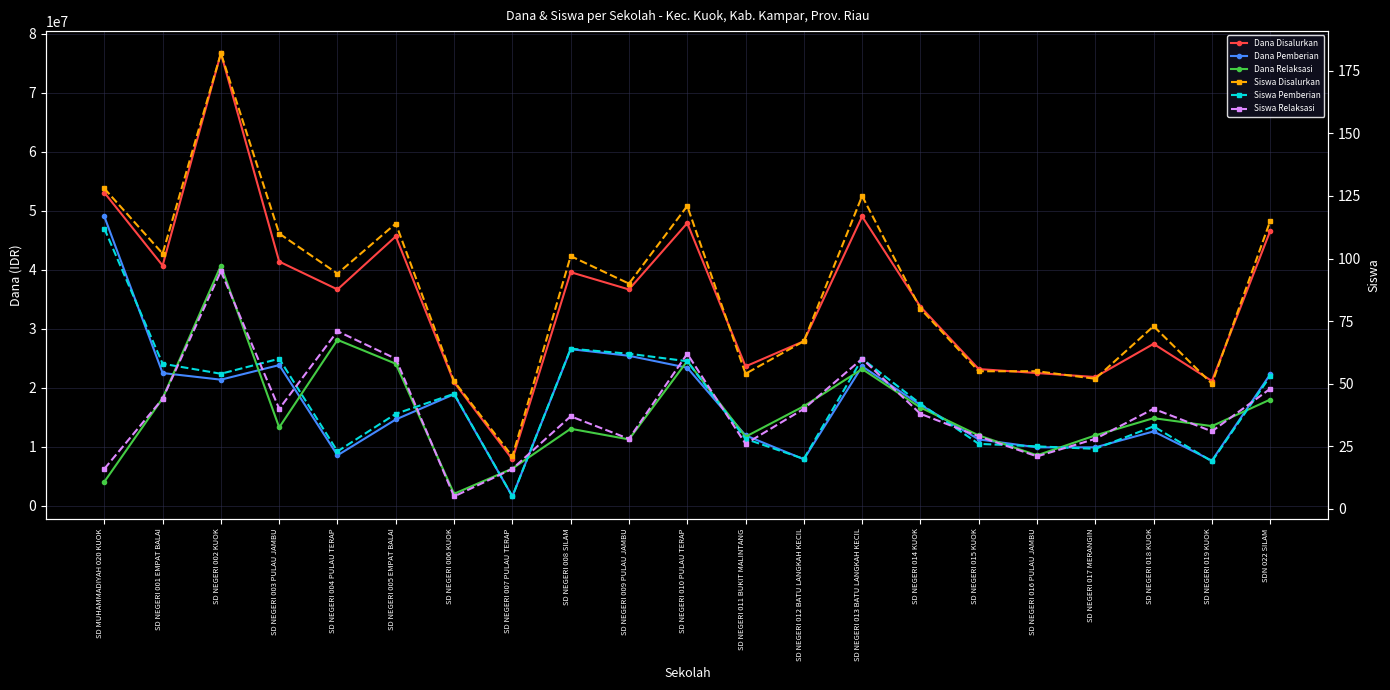

How many lines are shown in the chart?

6